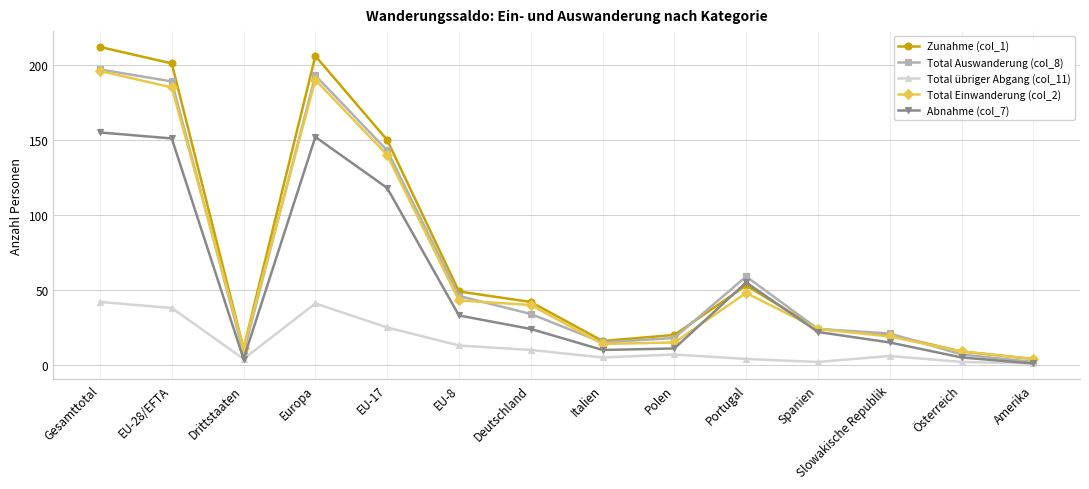

How many distinct data groups are displayed?

5